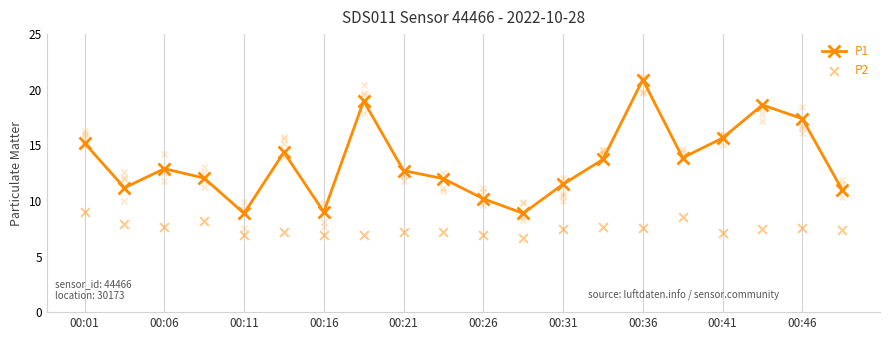

What are all the series names shown in the legend?

P1, P2